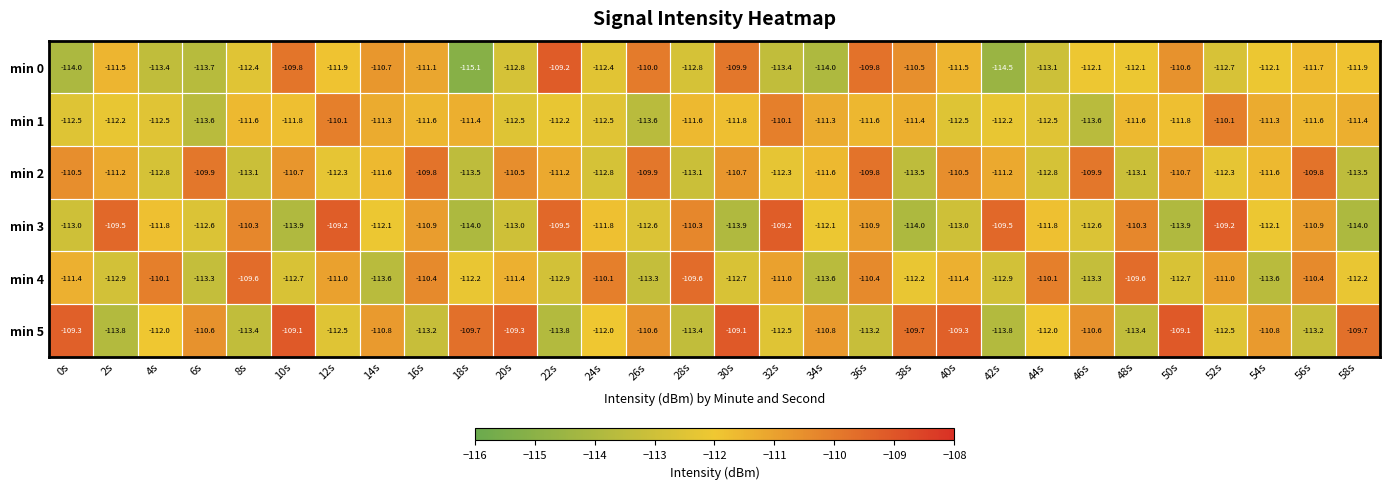

Which label corresponds to the smallest value in the chart?

18s